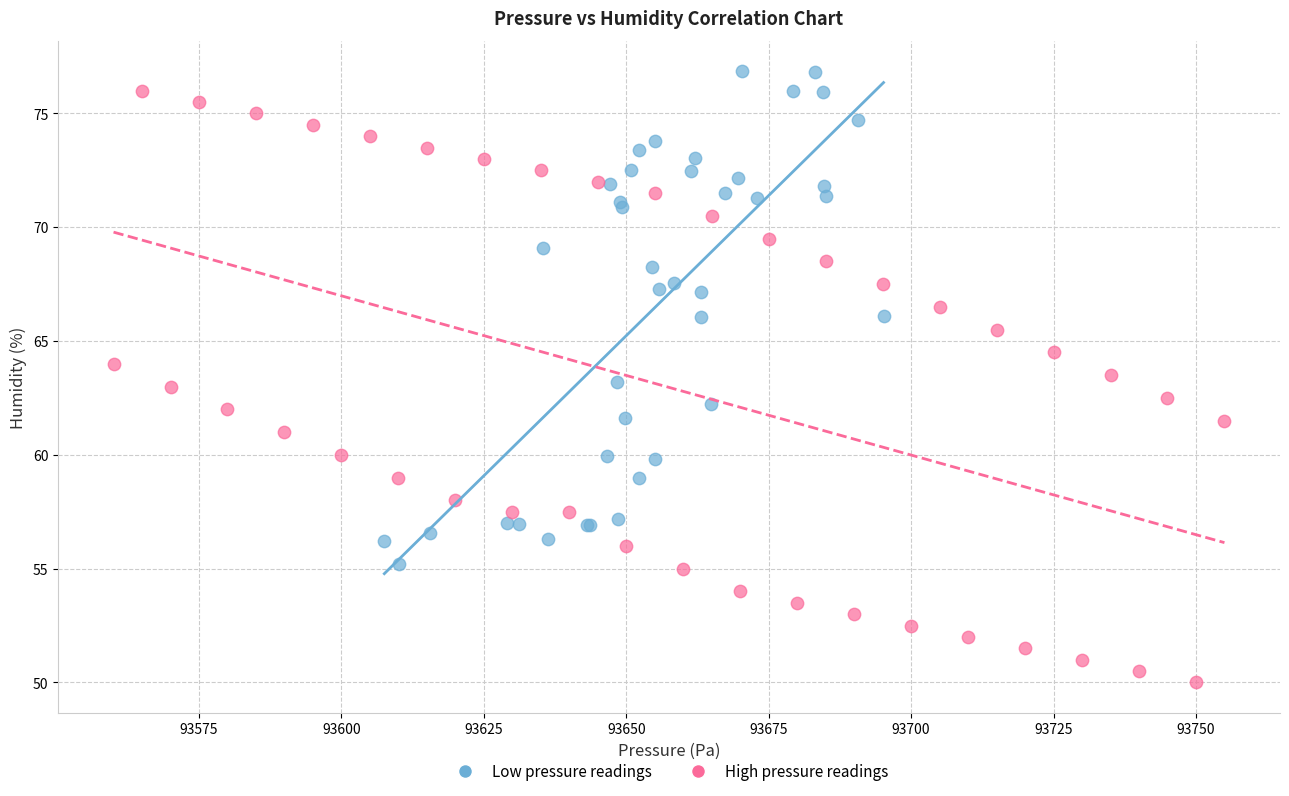

Which series reaches the maximum Y coordinate?

Low pressure readings